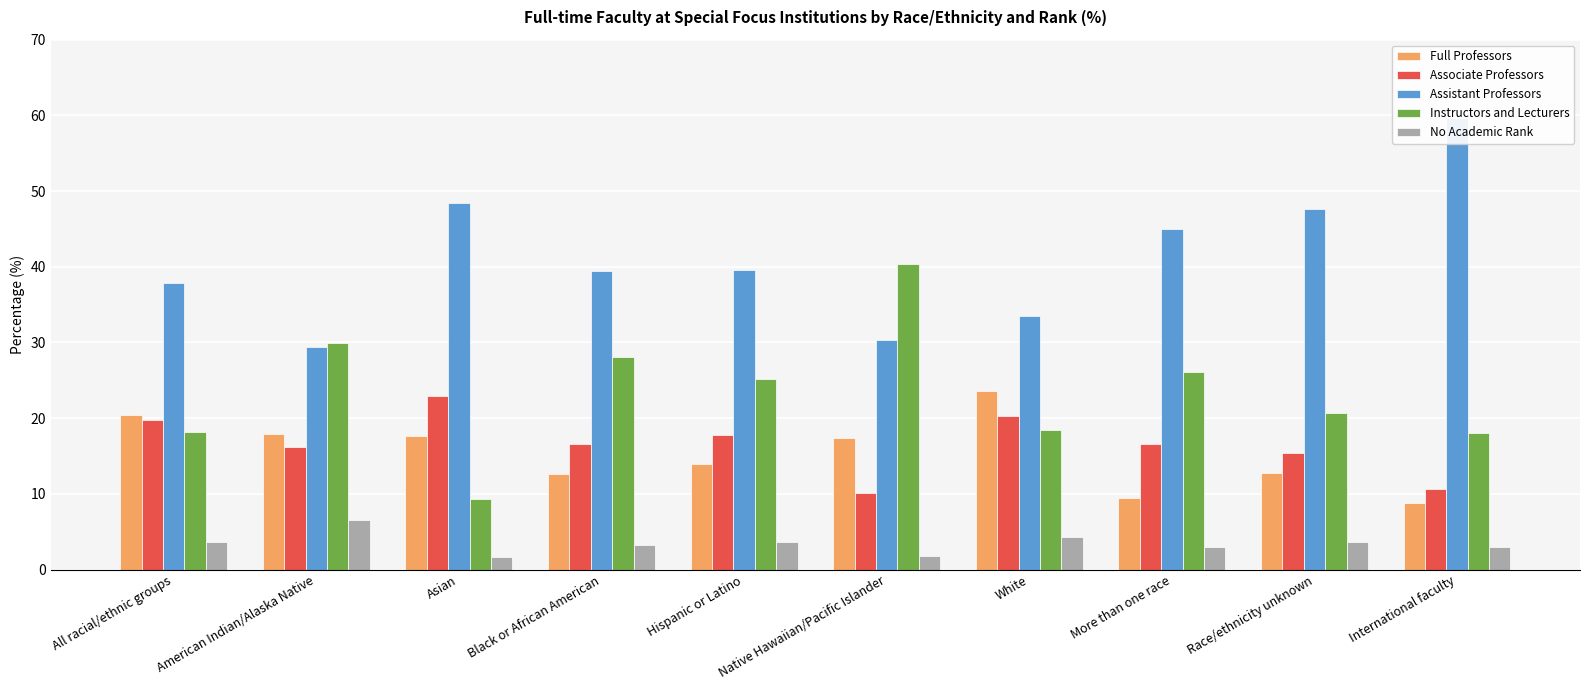

What is the average value of the Associate Professors series?

16.6